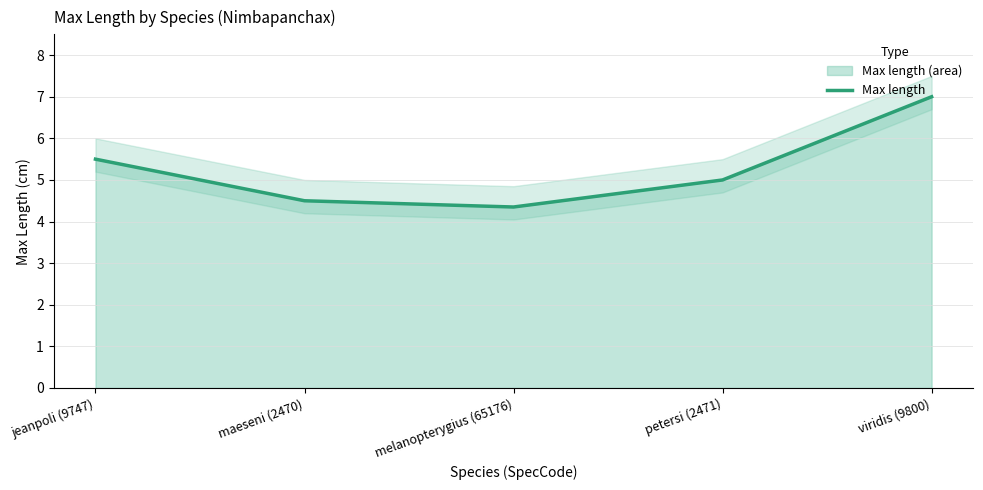

What position from the left is petersi (2471)?

4